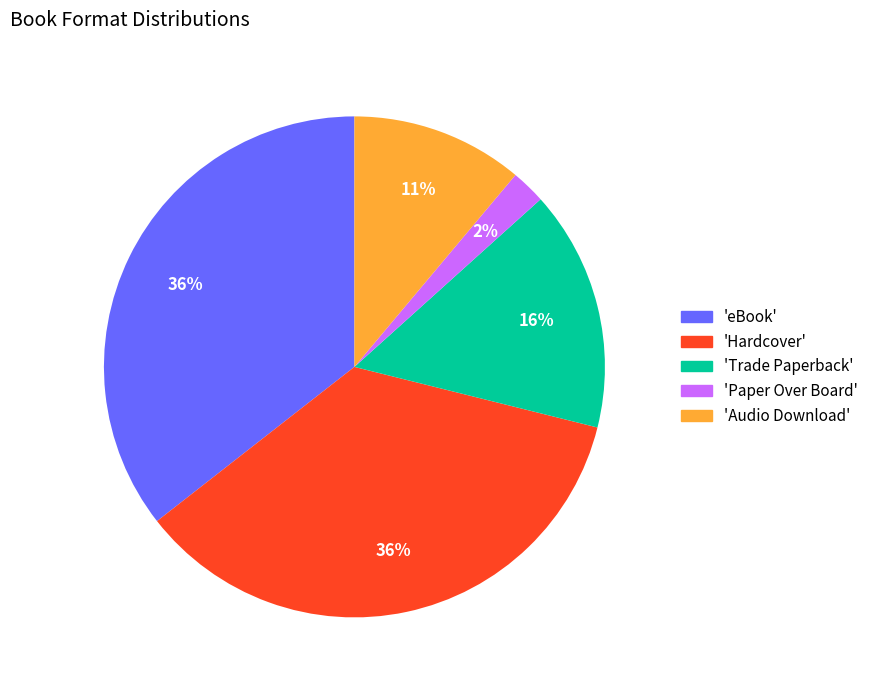

Is the sum of 'Hardcover' and 'eBook' greater than half?

Yes